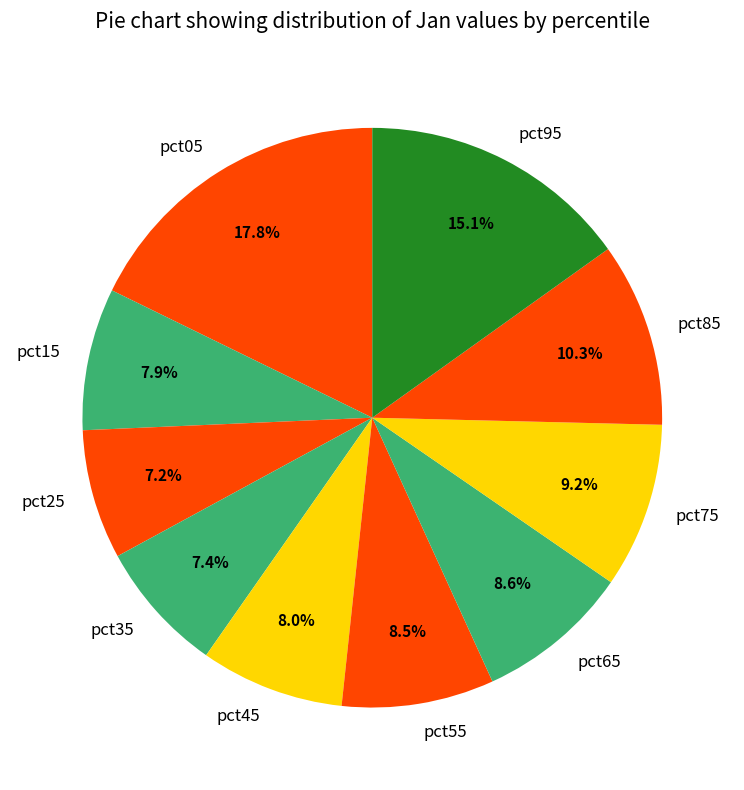

How many segments does this pie chart have?

10